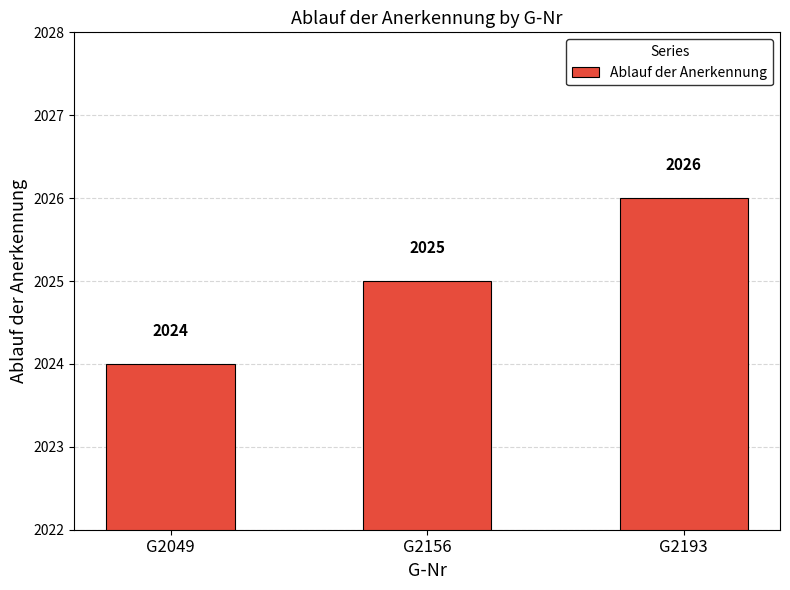

How many values are between 2024 and 2026?

3